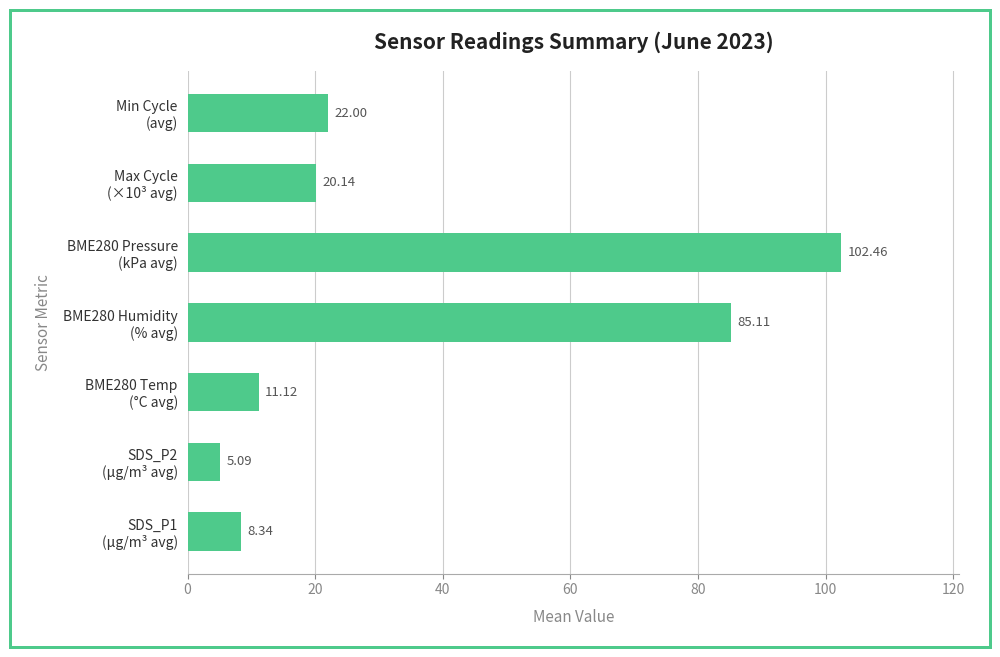

Where is the data nearest to the value 53?

Min Cycle
(avg)